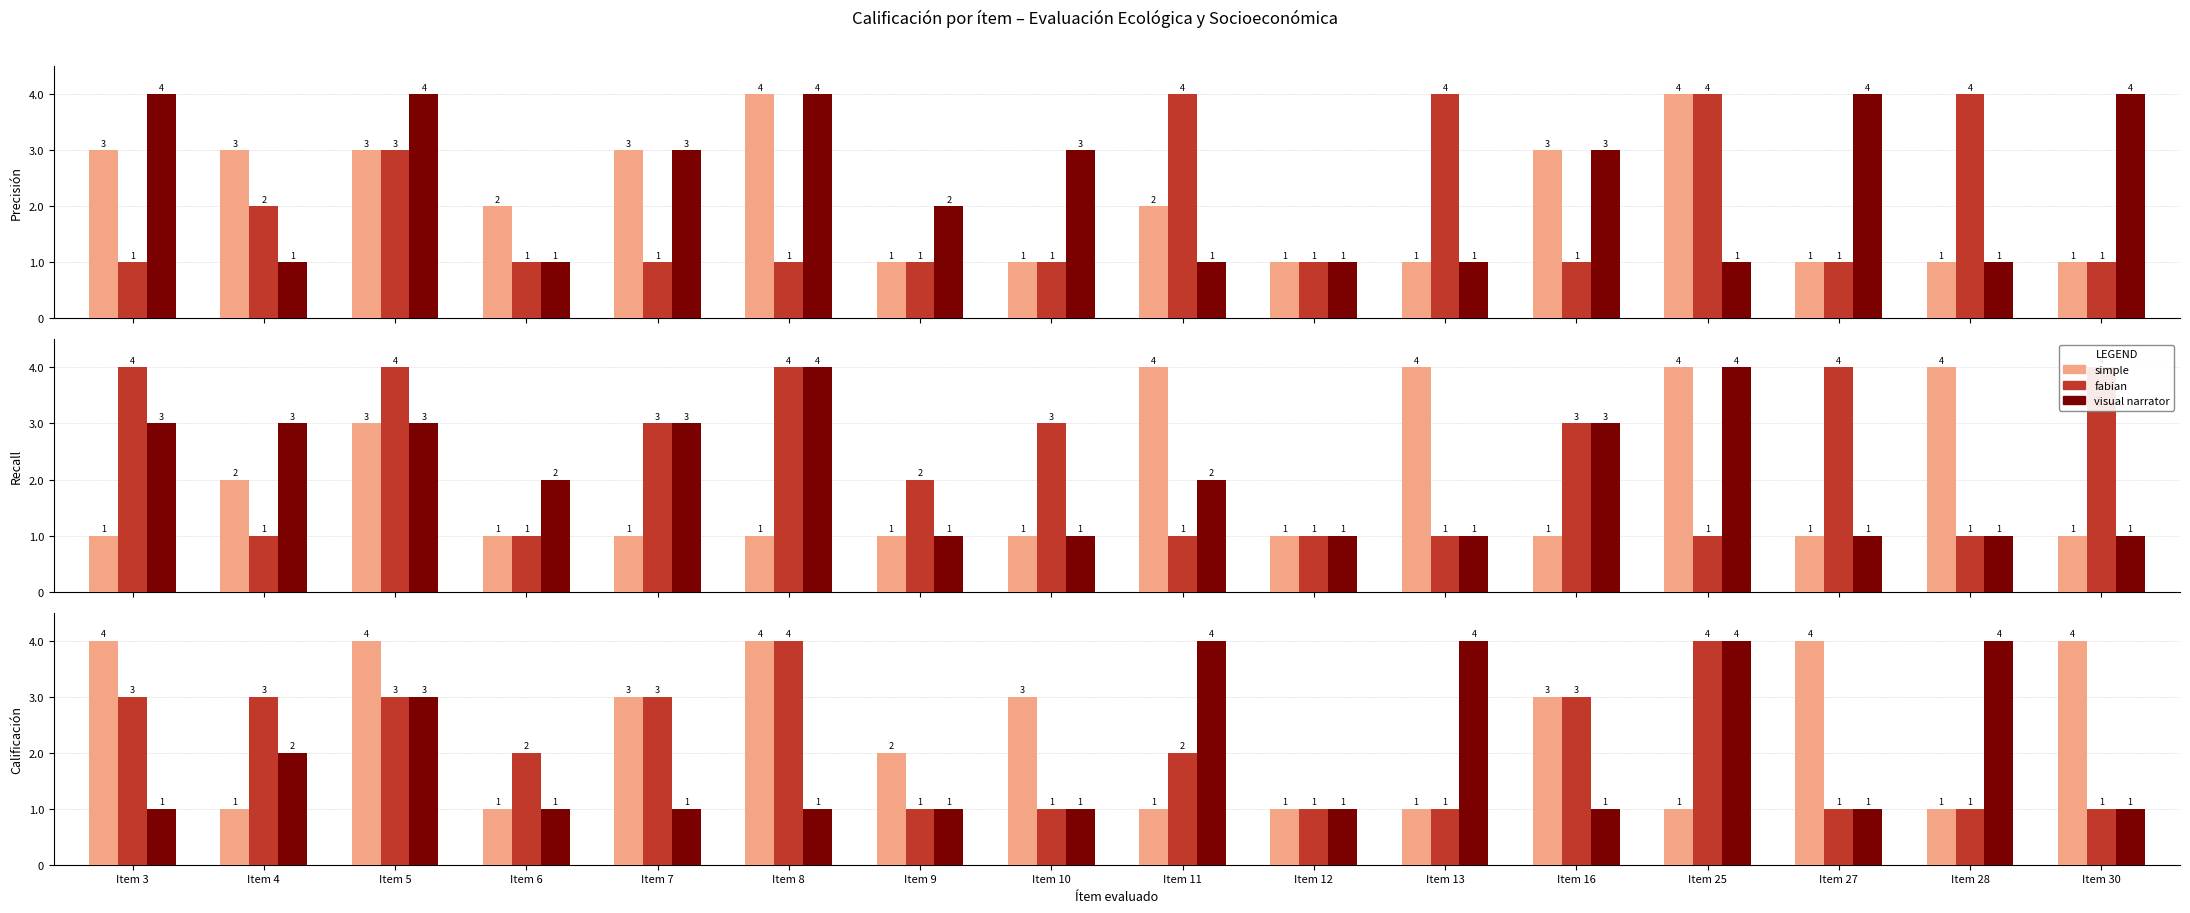

True or false: visual narrator has a value of 6 at Item 13.

False